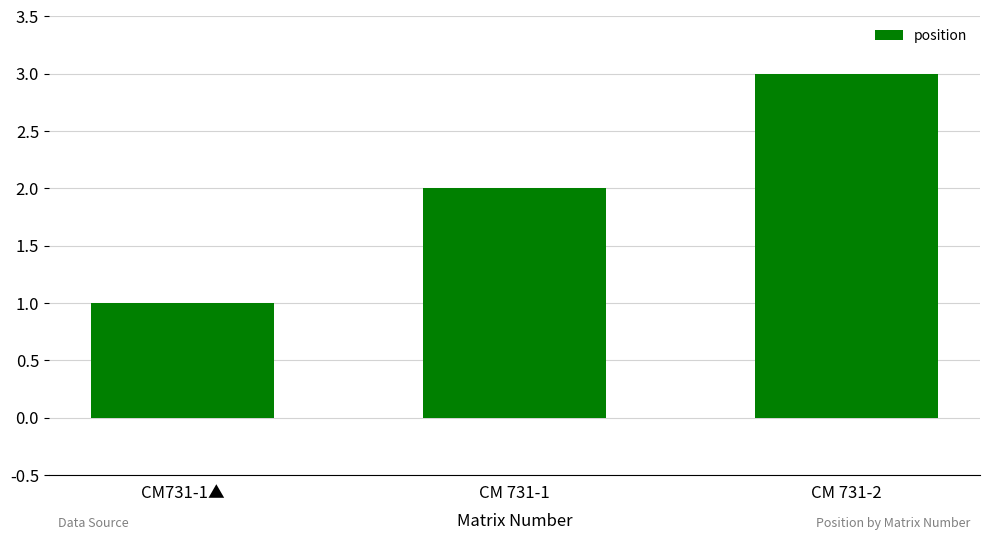

List the labels in order of value, smallest first.

CM731-1▲, CM 731-1, CM 731-2